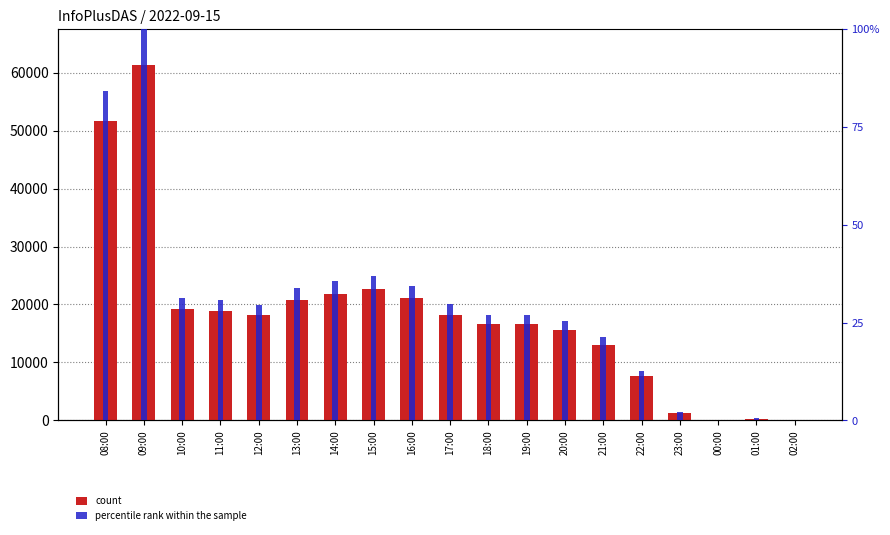

What is the difference between the maximum and minimum values in the count series?

61349.0